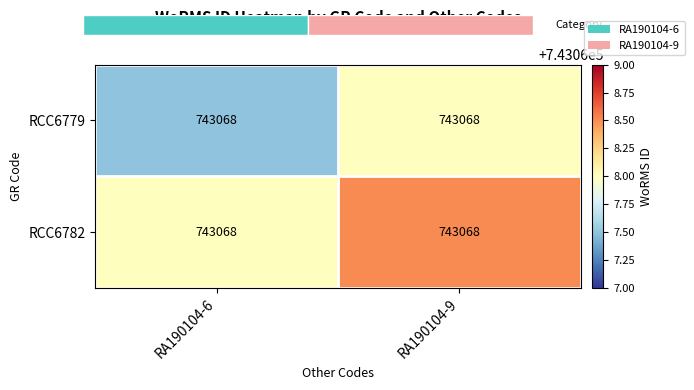

How many distinct data groups are displayed?

2